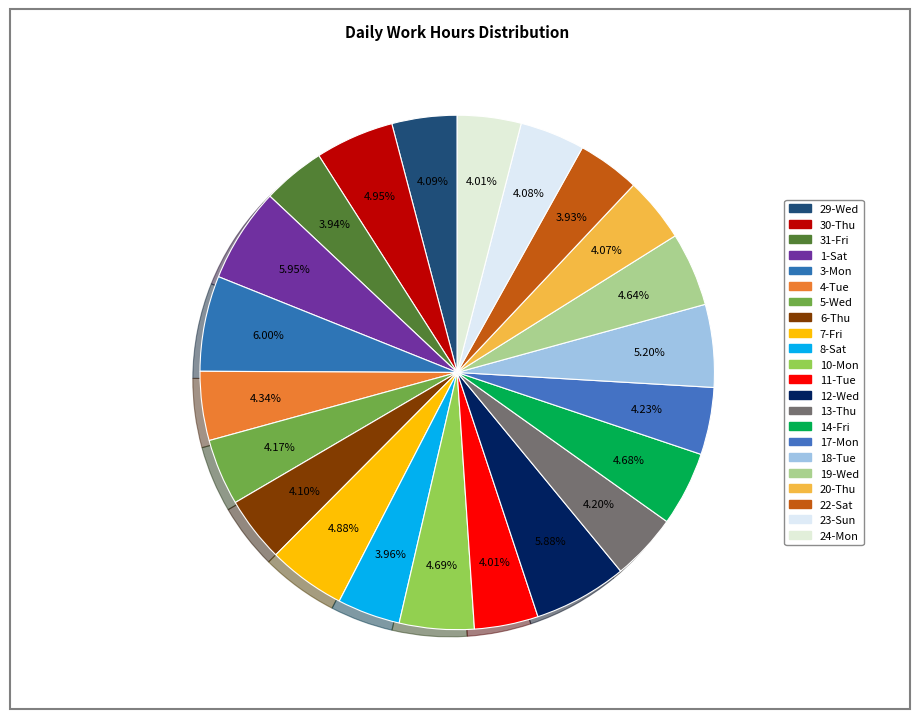

How many slices are in this pie chart?

22